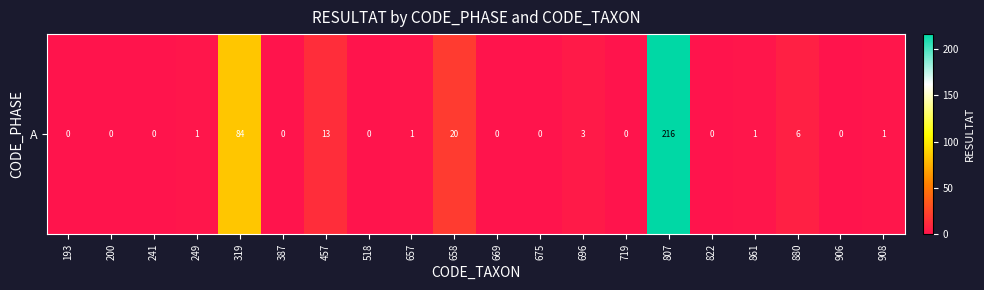

At which label is the value closest to 108?

319